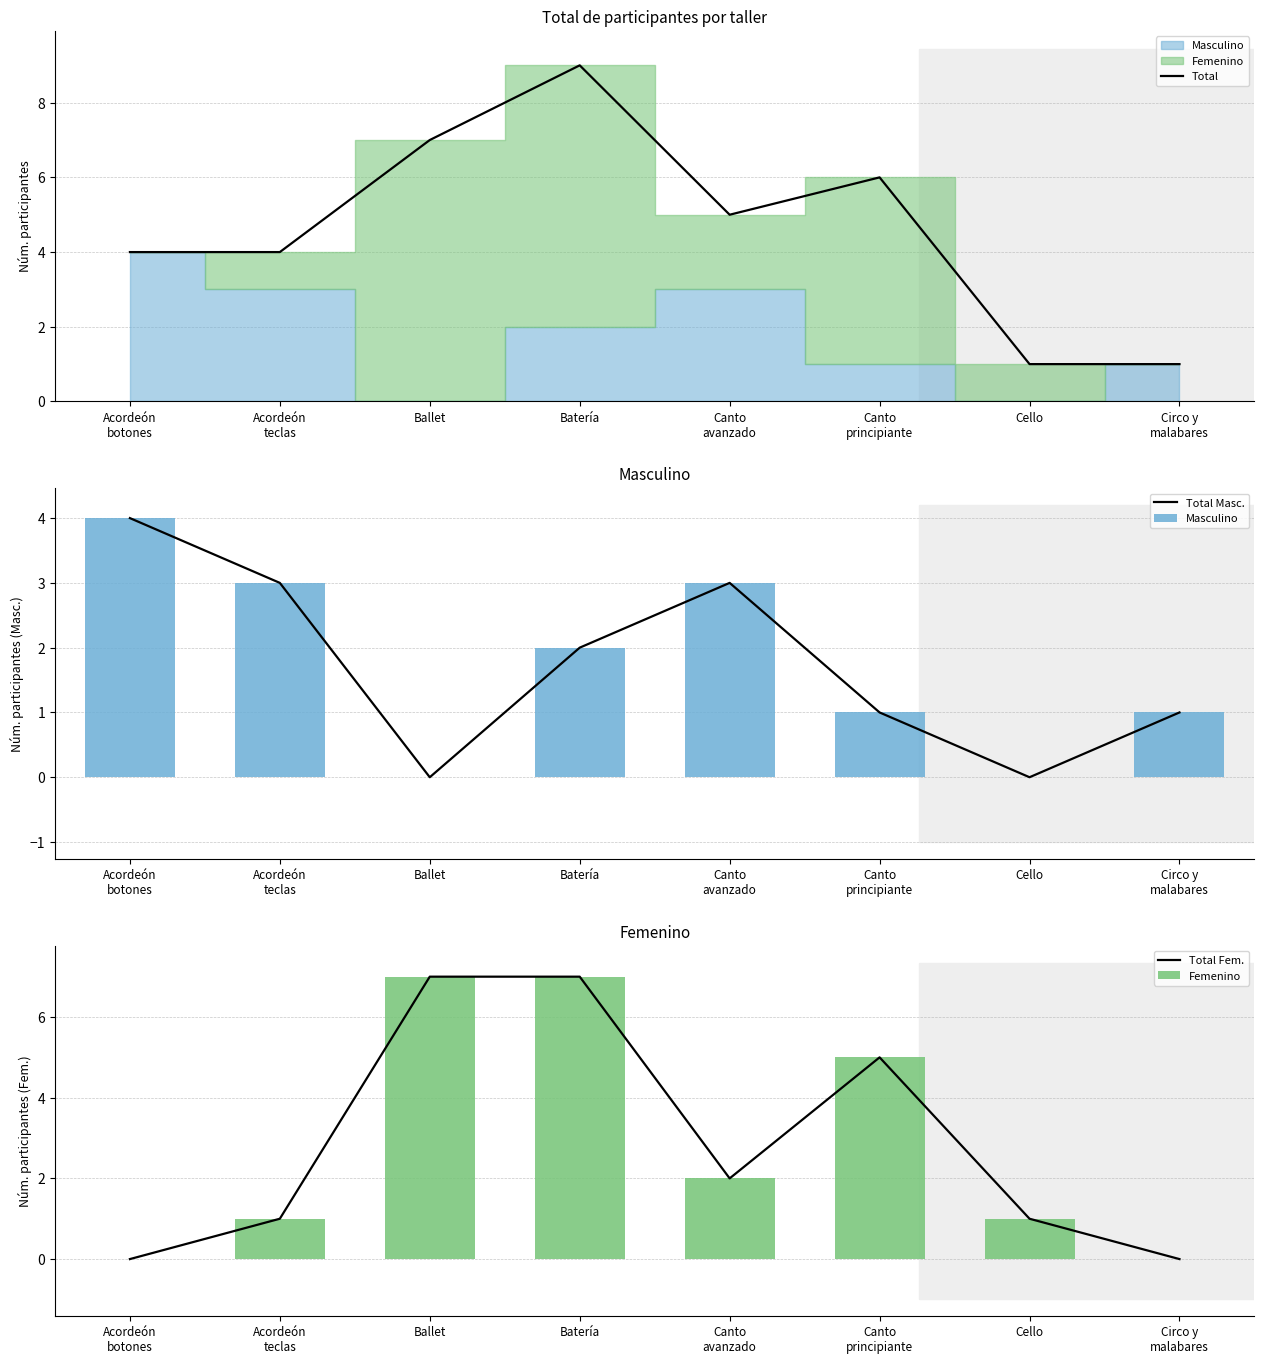

The value of Total Fem. at Ballet is 7. True or false?

True